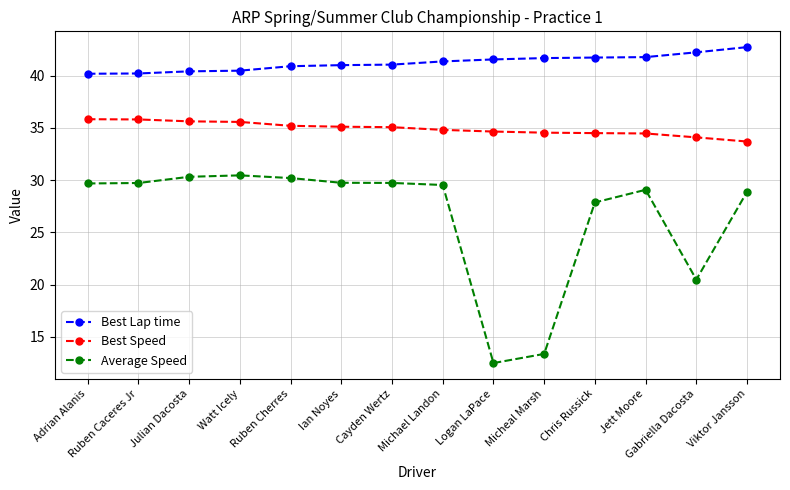

What is the difference between the Average Speed values at Adrian Alanis and Micheal Marsh?

16.3